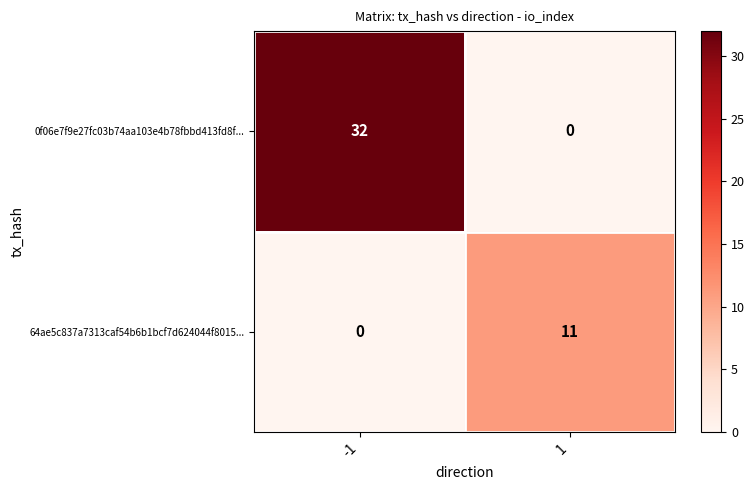

What is the maximum value for 0f06e7f9e27fc03b74aa103e4b78fbbd413fd8f...?

32